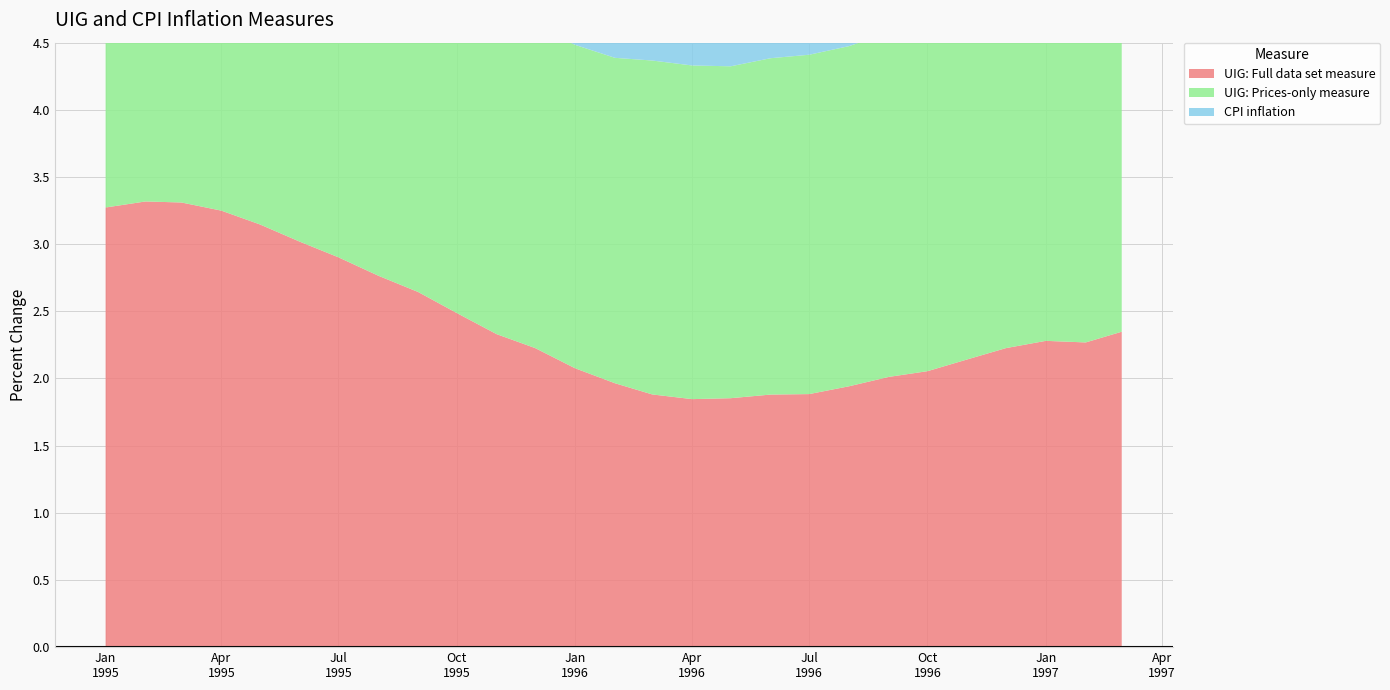

Reading right to left, list all the values displayed in this chart.

UIG: Full data set measure: 1997-03-01=2.3	1997-02-01=2.3	1997-01-01=2.3	1996-12-01=2.2	1996-11-01=2.1	1996-10-01=2.1	1996-09-01=2.0	1996-08-01=1.9	1996-07-01=1.9	1996-06-01=1.9	1996-05-01=1.9	1996-04-01=1.8	1996-03-01=1.9	1996-02-01=2.0	1996-01-01=2.1	1995-12-01=2.2	1995-11-01=2.3	1995-10-01=2.5	1995-09-01=2.6	1995-08-01=2.8	1995-07-01=2.9	1995-06-01=3.0	1995-05-01=3.1	1995-04-01=3.2	1995-03-01=3.3	1995-02-01=3.3	1995-01-01=3.3
UIG: Prices-only measure: 1997-03-01=2.5	1997-02-01=2.5	1997-01-01=2.6	1996-12-01=2.7	1996-11-01=2.6	1996-10-01=2.6	1996-09-01=2.6	1996-08-01=2.5	1996-07-01=2.5	1996-06-01=2.5	1996-05-01=2.5	1996-04-01=2.5	1996-03-01=2.5	1996-02-01=2.4	1996-01-01=2.4	1995-12-01=2.4	1995-11-01=2.4	1995-10-01=2.5	1995-09-01=2.4	1995-08-01=2.3	1995-07-01=2.4	1995-06-01=2.4	1995-05-01=2.4	1995-04-01=2.4	1995-03-01=2.3	1995-02-01=2.4	1995-01-01=2.3
CPI inflation: 1997-03-01=2.8	1997-02-01=3.0	1997-01-01=3.0	1996-12-01=3.3	1996-11-01=3.3	1996-10-01=3.0	1996-09-01=3.0	1996-08-01=2.9	1996-07-01=3.0	1996-06-01=2.8	1996-05-01=2.9	1996-04-01=2.9	1996-03-01=2.8	1996-02-01=2.7	1996-01-01=2.7	1995-12-01=2.5	1995-11-01=2.6	1995-10-01=2.8	1995-09-01=2.5	1995-08-01=2.6	1995-07-01=2.8	1995-06-01=3.0	1995-05-01=3.2	1995-04-01=3.1	1995-03-01=2.9	1995-02-01=2.9	1995-01-01=2.8